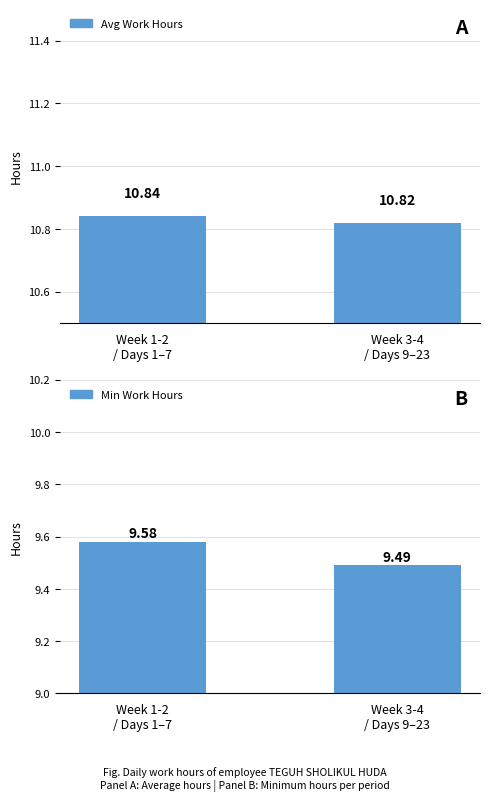

How many Avg Work Hours values are between 10 and 11?

2